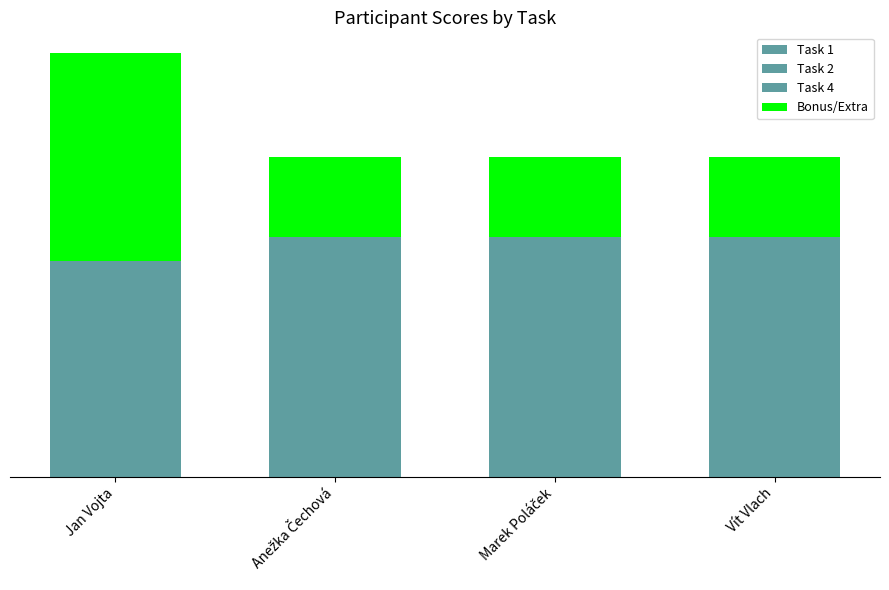

Are the bars grouped side by side (vs. stacked)?

No